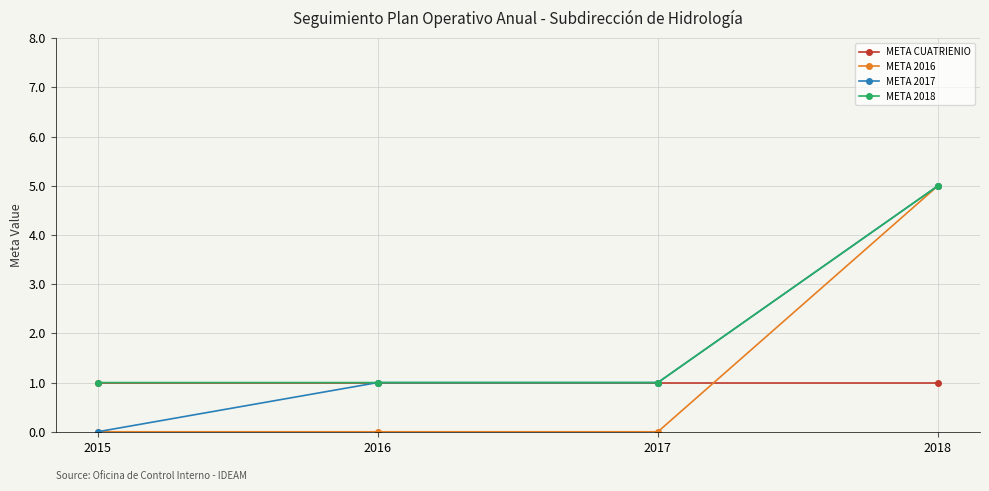

Reading left to right, what are all the values shown in this chart?

META CUATRIENIO: 1	1	1	1
META 2016: 0	0	0	5
META 2017: 0	1	1	5
META 2018: 1	1	1	5